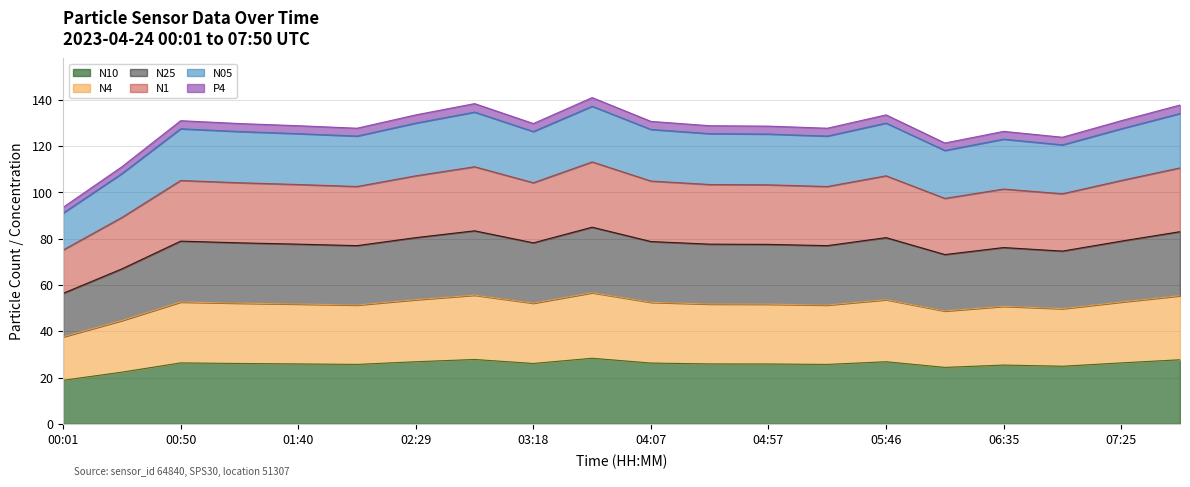

What is the smallest value displayed?

18.8